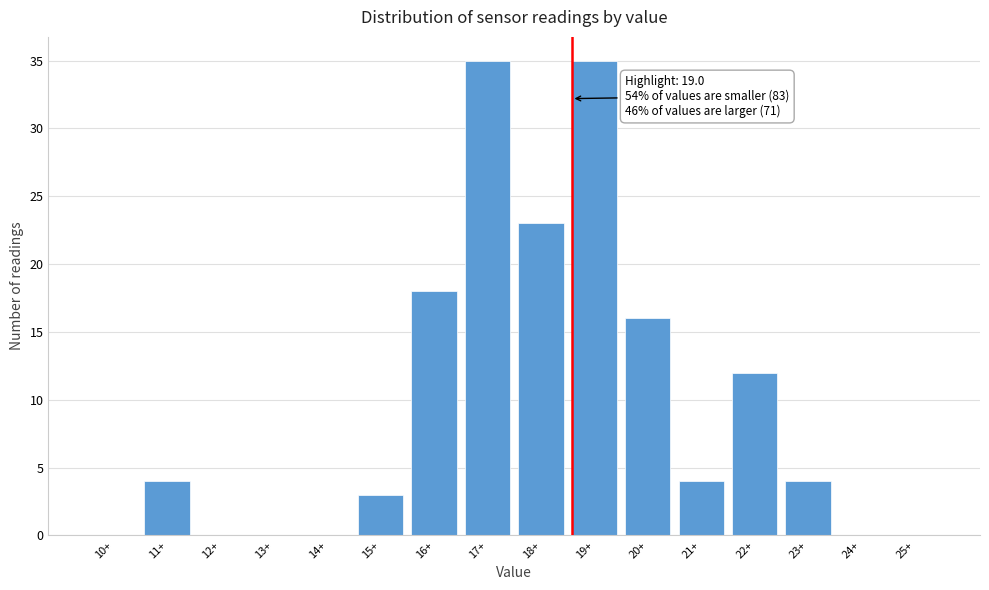

Reading left to right, extract all data points from this chart.

10+=0	11+=4	12+=0	13+=0	14+=0	15+=3	16+=18	17+=35	18+=23	19+=35	20+=16	21+=4	22+=12	23+=4	24+=0	25+=0